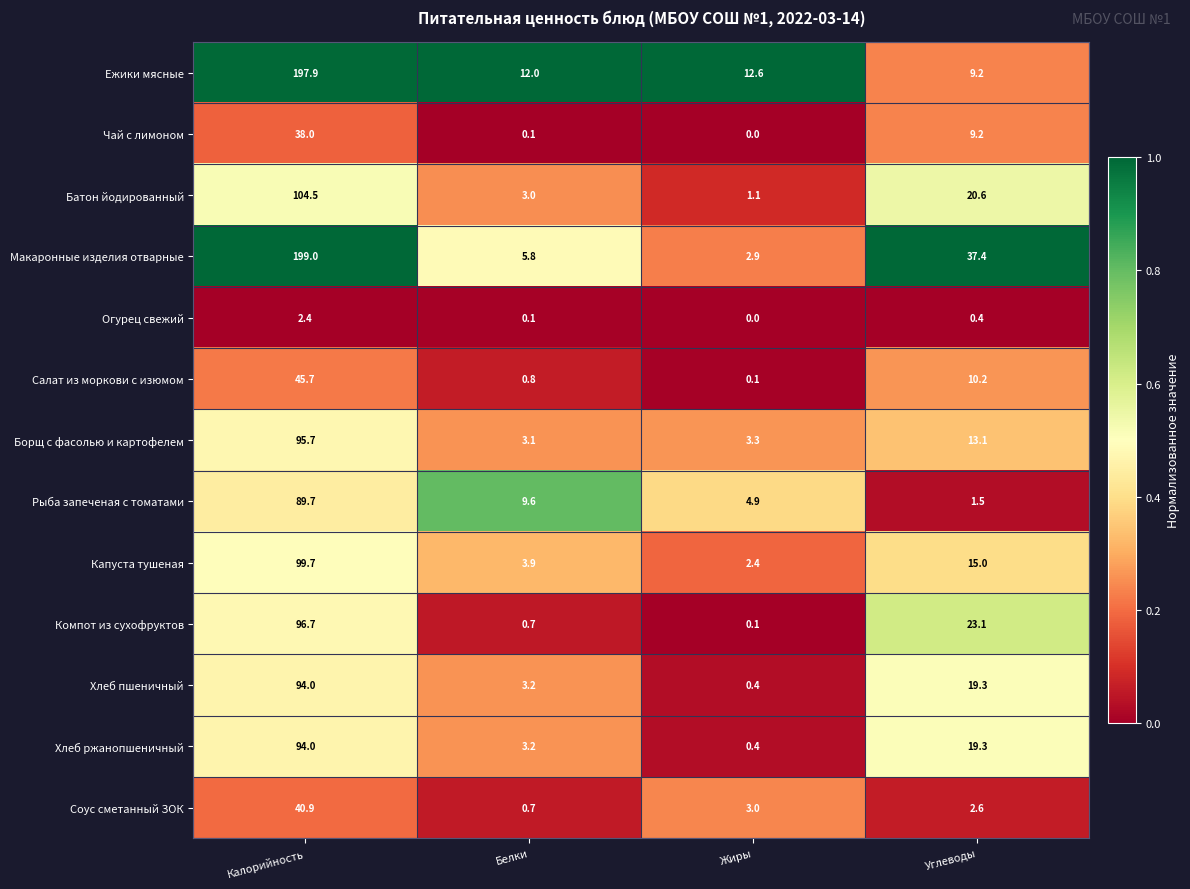

The Макаронные изделия отварные series shows 2.9 at Жиры. True or false?

True